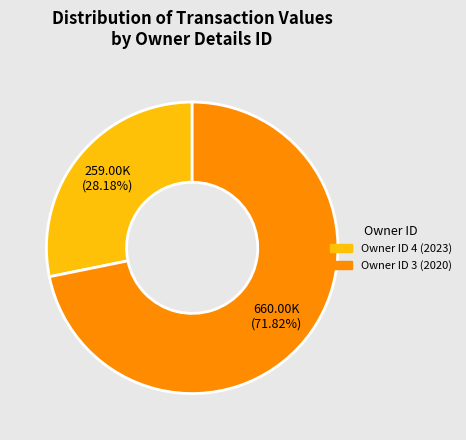

Is there a majority slice in this chart?

Yes